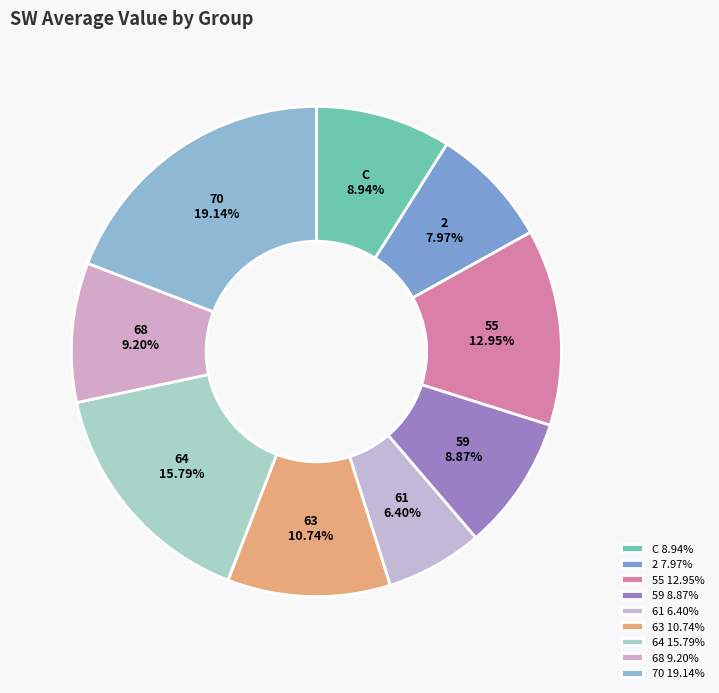

Which slice is the smallest?

61